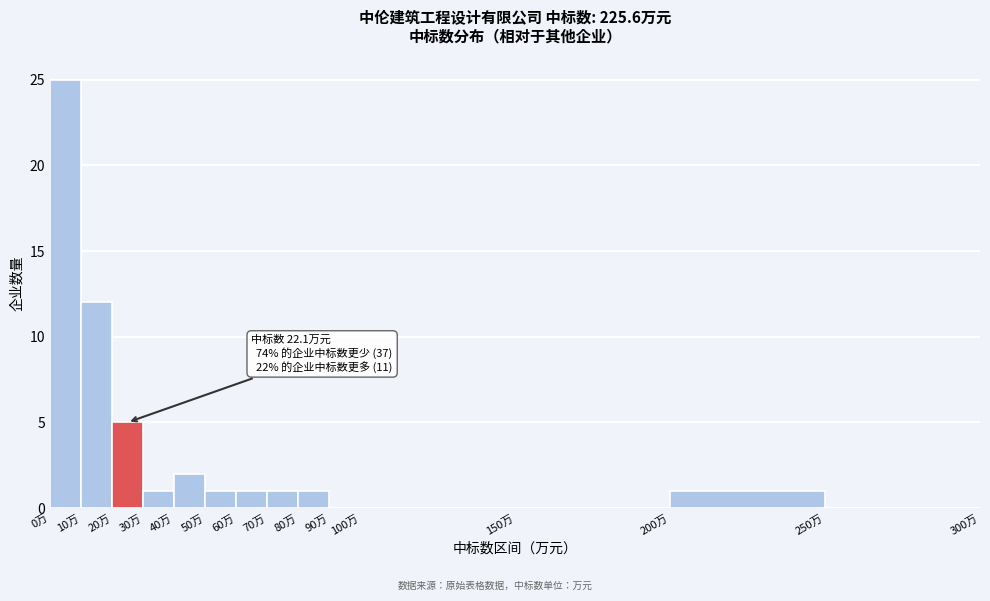

Over which range of the x-axis is the bar tallest?

0 to 10